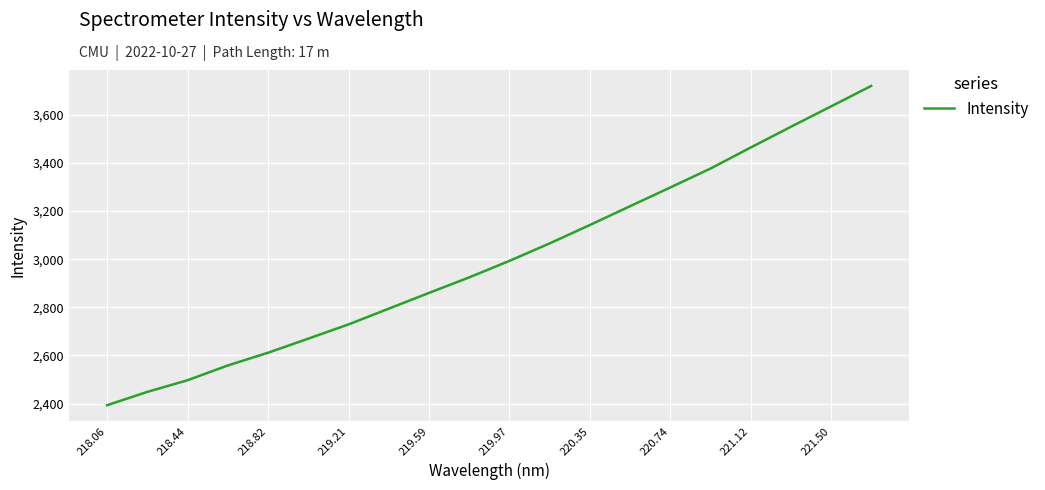

What is the greatest value displayed?

3719.9